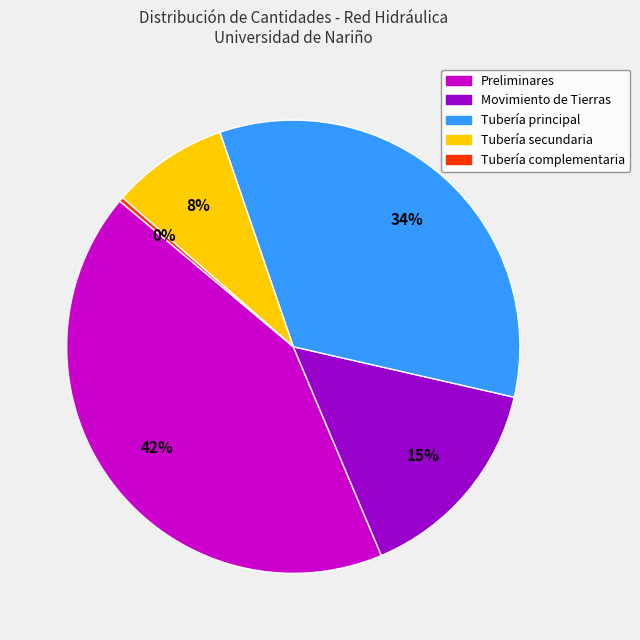

Is there a majority slice in this chart?

No